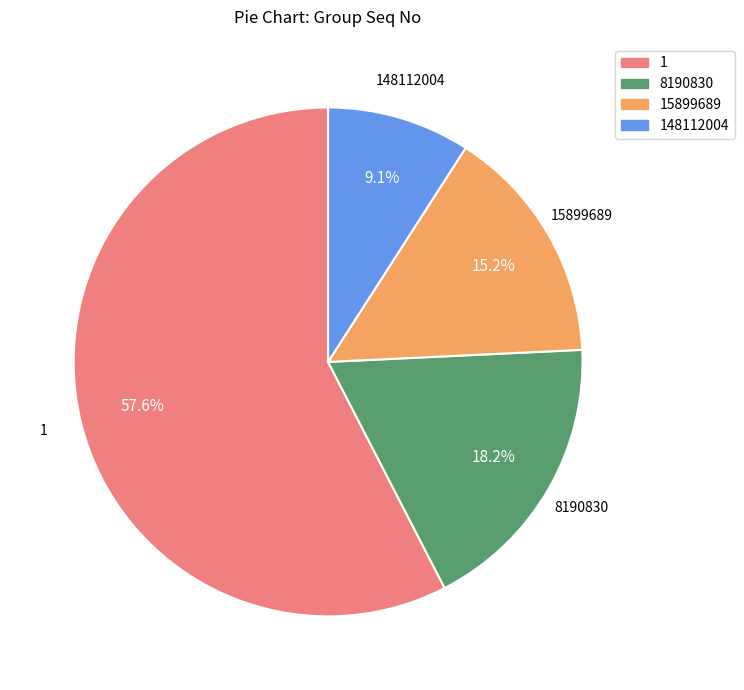

Which slice is the largest?

1